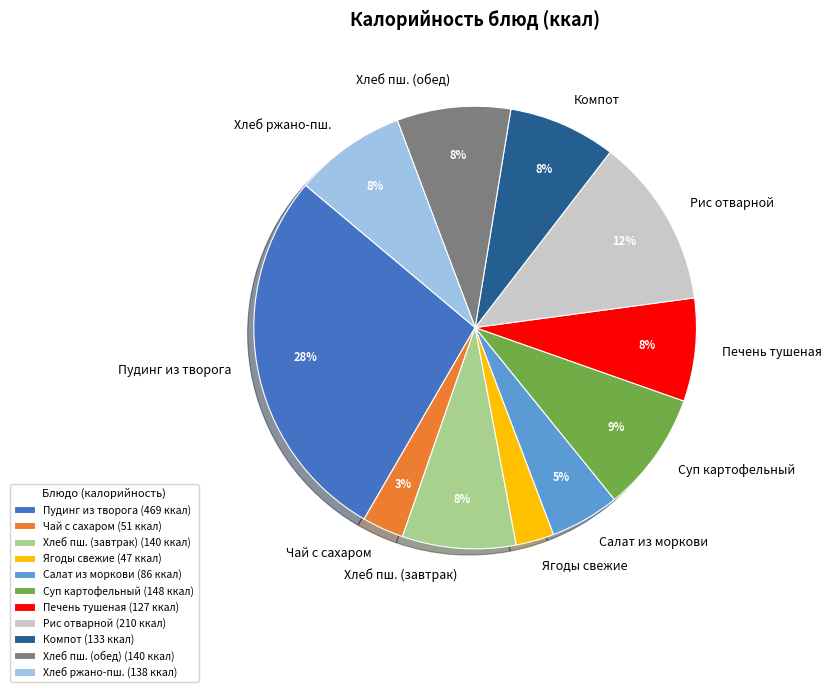

Is the sum of Пудинг из творога and Рис отварной greater than half?

No